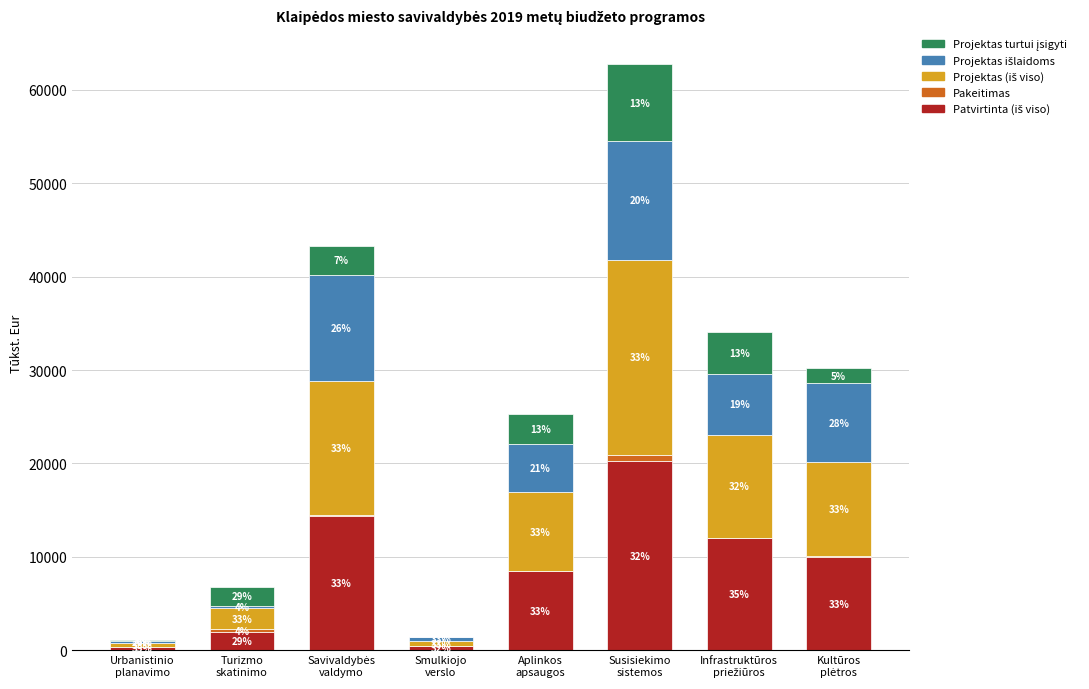

Does the chart contain stacked bars?

Yes